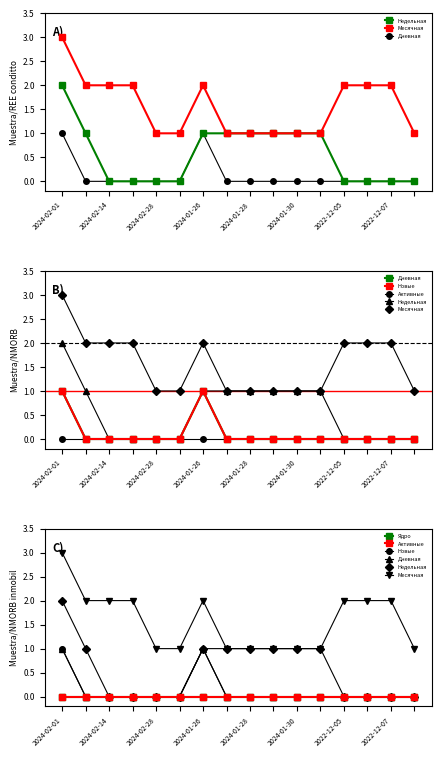

How many distinct data groups are displayed?

6